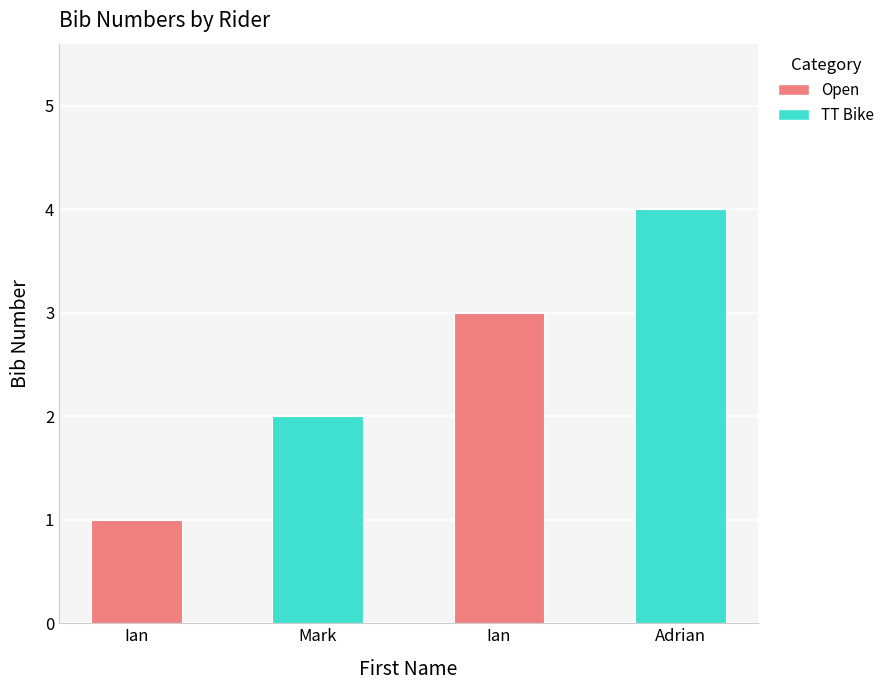

The value at Adrian is 4. True or false?

True